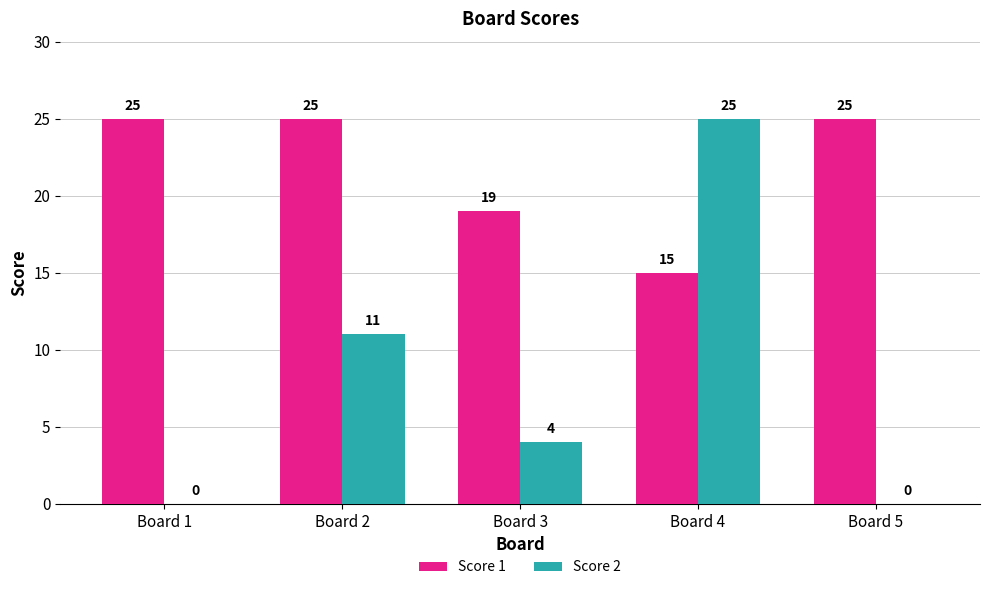

Reading left to right, what are all the values shown in this chart?

Score 1: Board 1=25	Board 2=25	Board 3=19	Board 4=15	Board 5=25
Score 2: Board 1=0	Board 2=11	Board 3=4	Board 4=25	Board 5=0